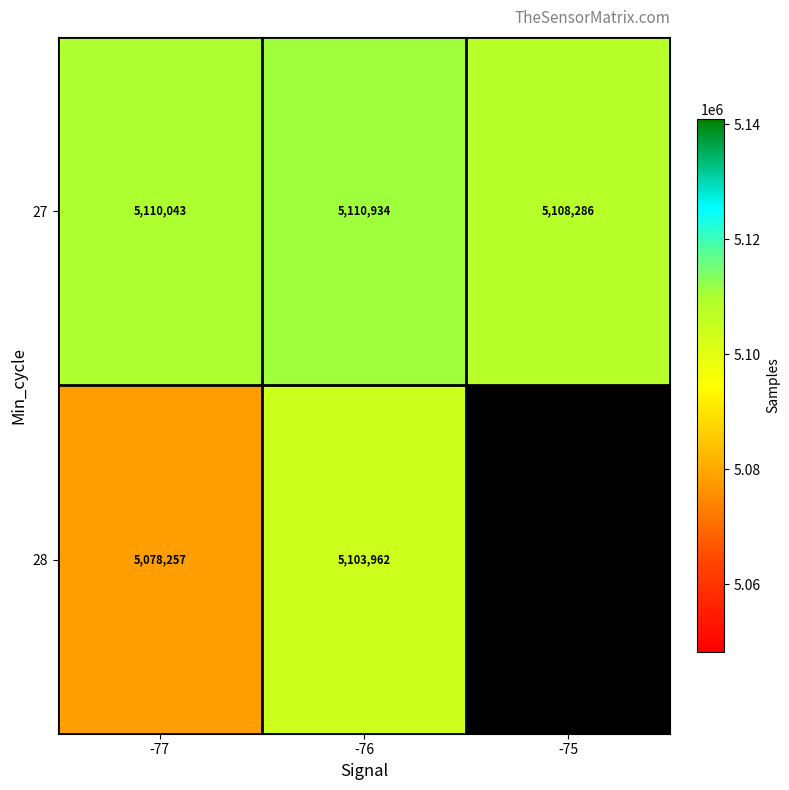

How many data points does each series have?

3